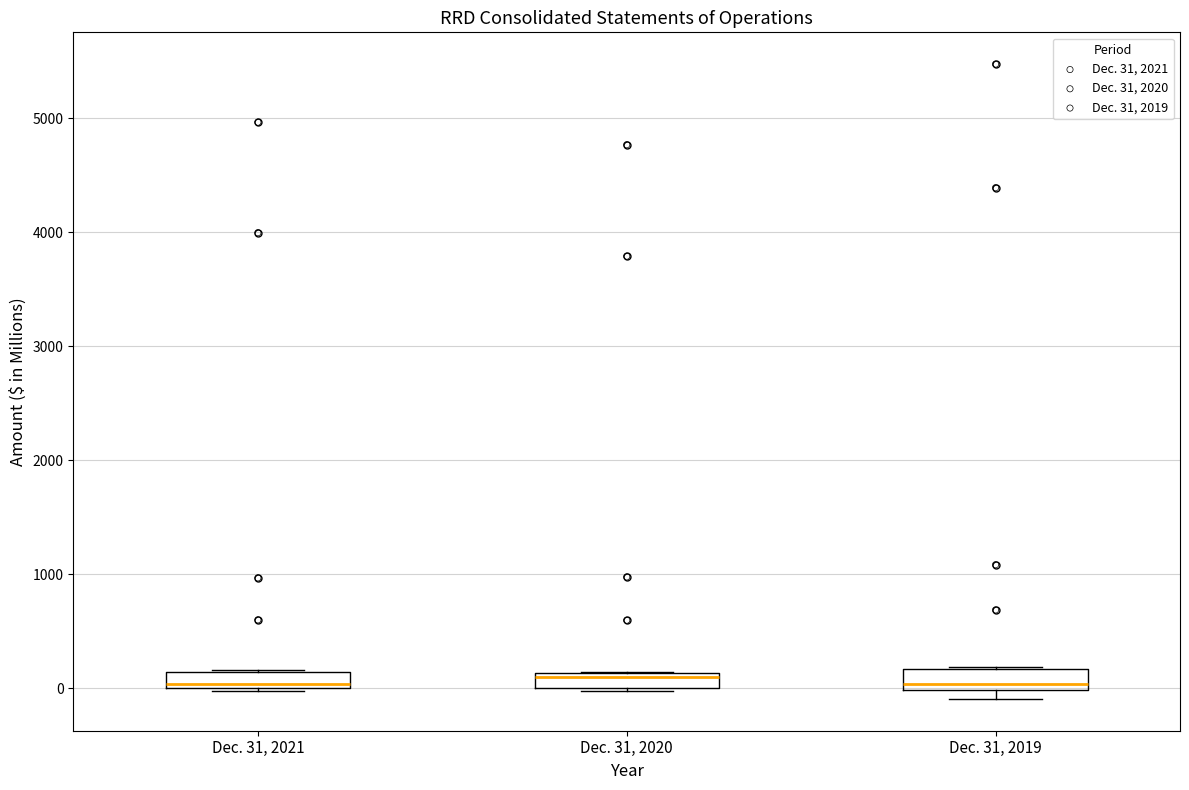

Where is the lower edge of the box for Dec. 31, 2021 on the y-axis? The values are not printed on the chart, so give them approximately, as read against the axis.

0